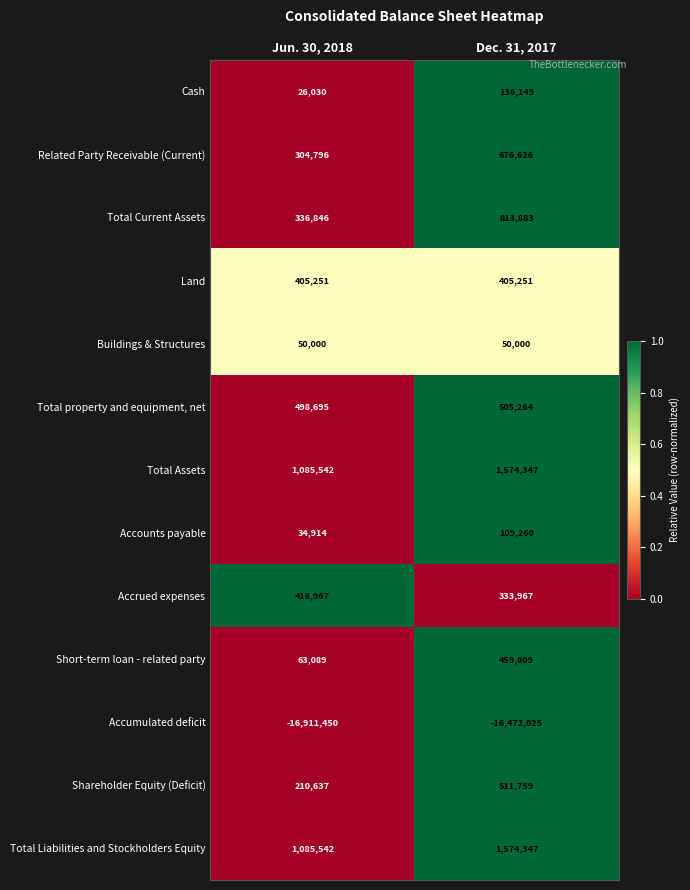

How many distinct data groups are displayed?

13